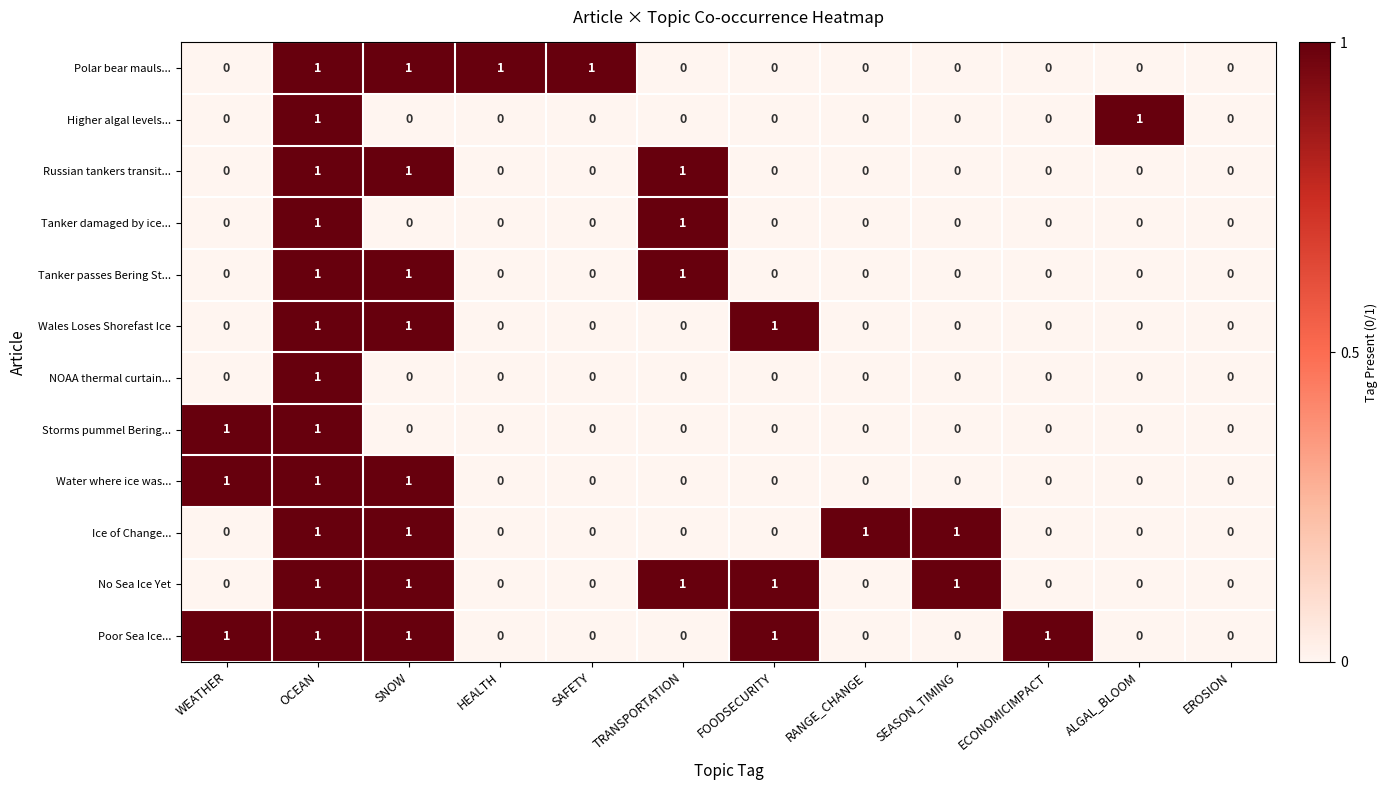

The value of Higher algal levels... at SNOW is -1. True or false?

False